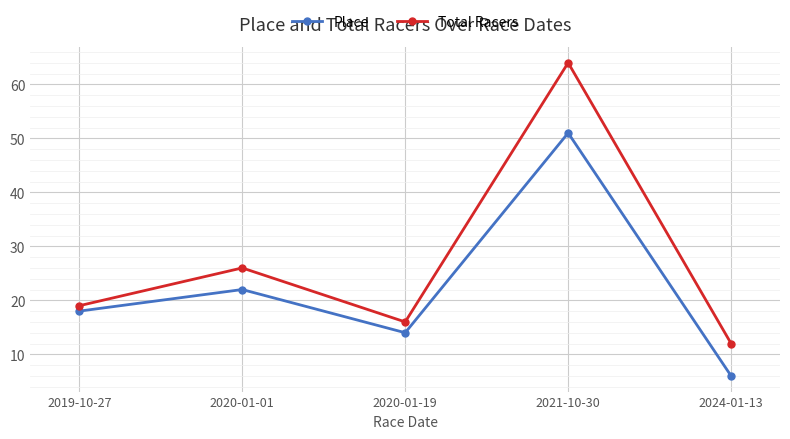

True or false: Total Racers and Place cross at least once.

False